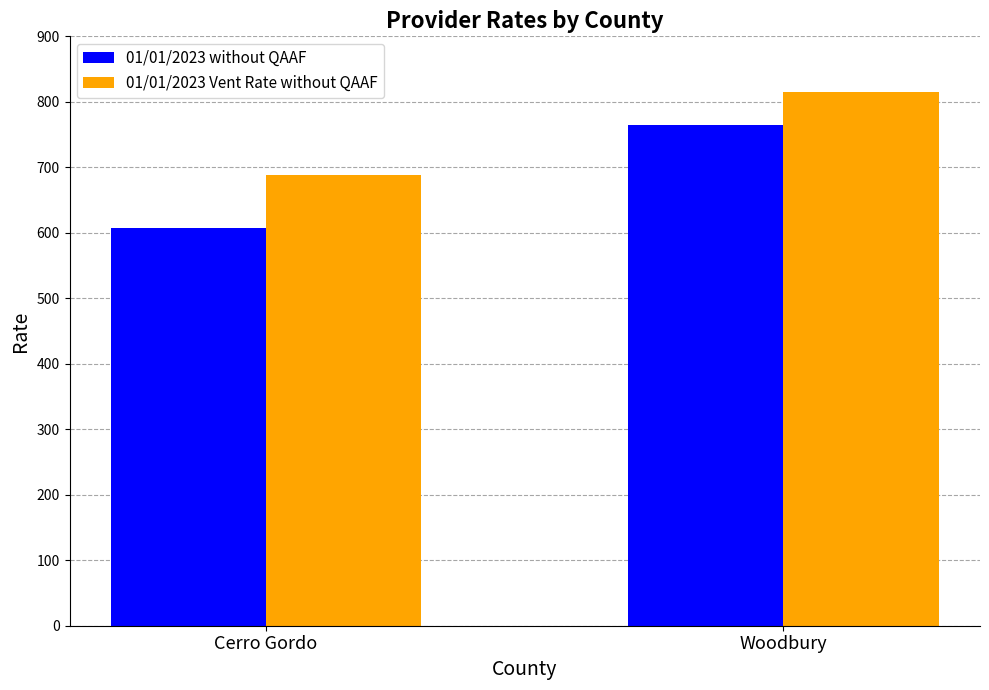

How many values in the 01/01/2023 Vent Rate without QAAF series are below 815?

1